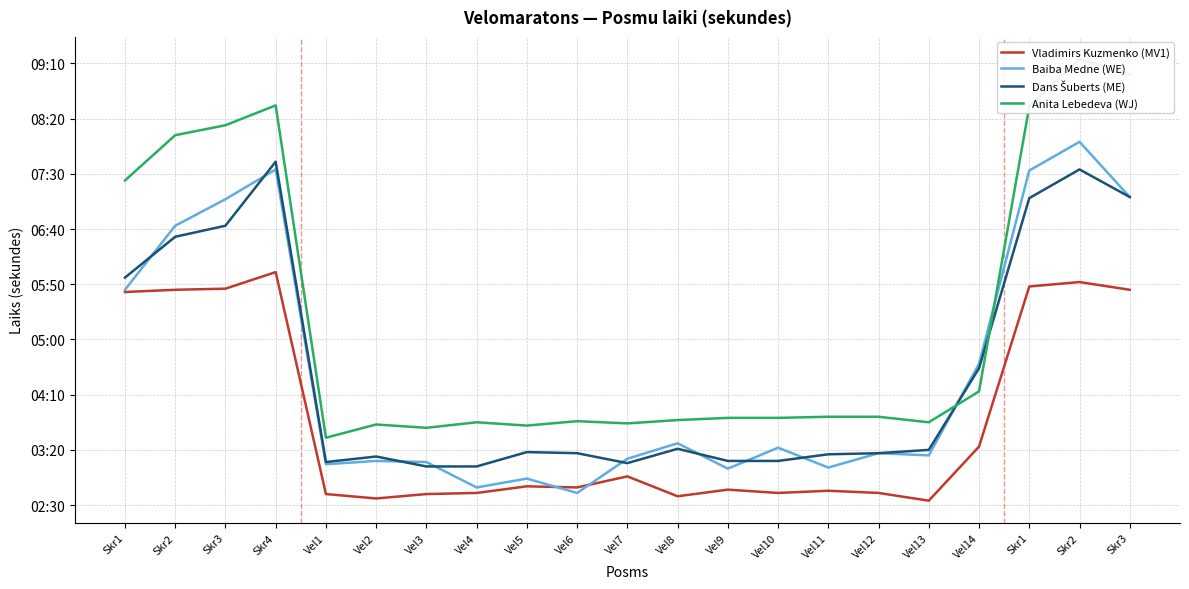

Rank the categories by Dans Šuberts (ME) value from lowest to highest.

Vel3, Vel4, Vel7, Vel1, Vel9, Vel10, Vel2, Vel11, Vel6, Vel12, Vel5, Vel13, Vel8, Vel14, Skr1, Skr2, Skr3, Skr1, Skr3, Skr2, Skr4